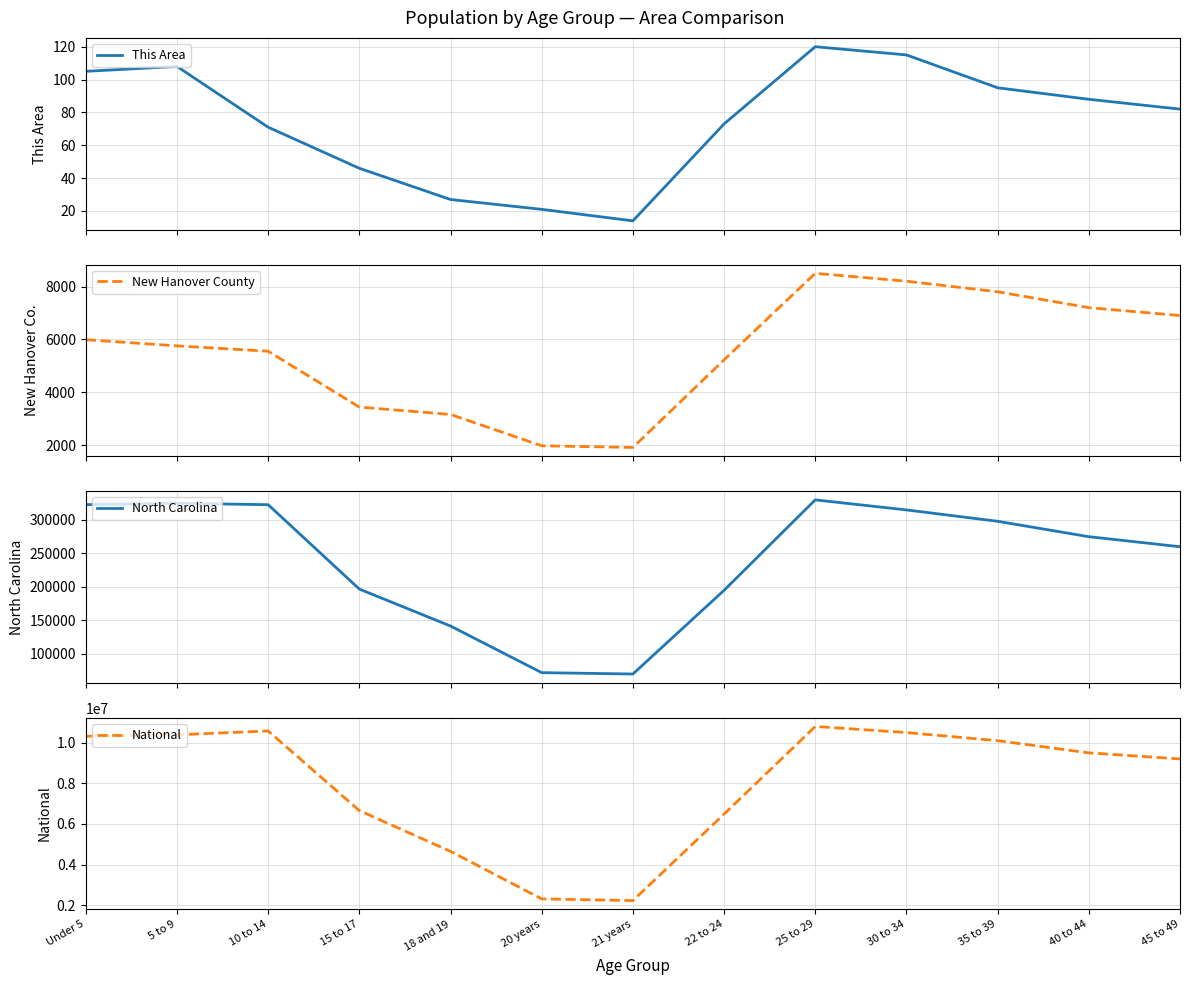

Does the chart display data point markers on the line(s)?

No